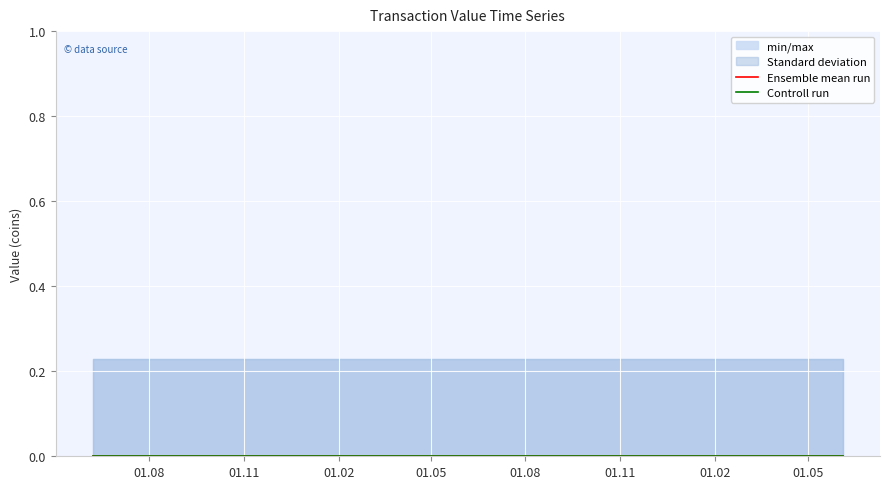

What is the total value across all series at 11?

0.5